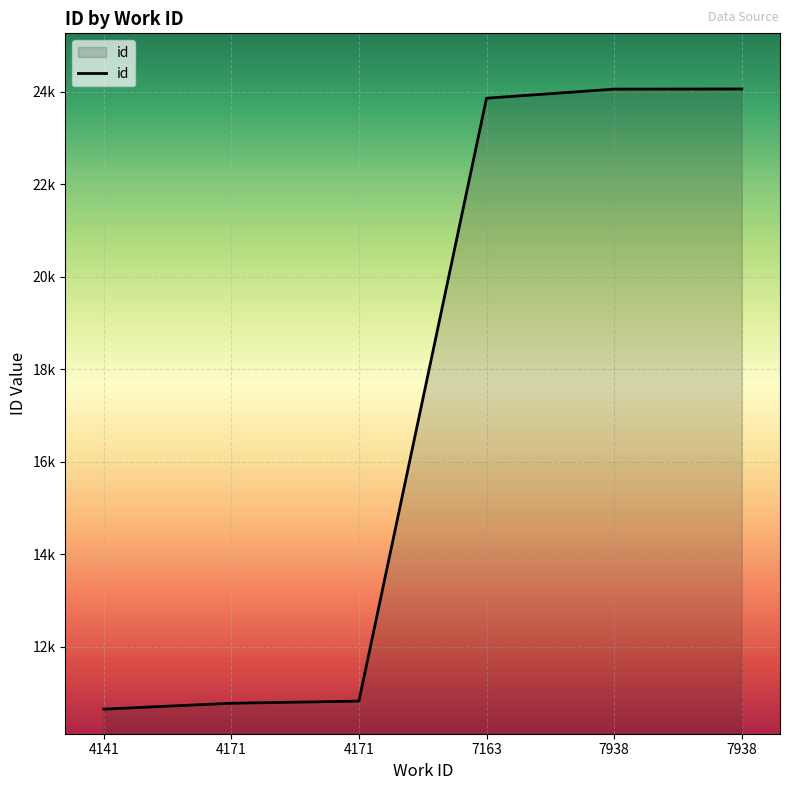

The chart shows a value of 10938 at 7938. True or false?

False